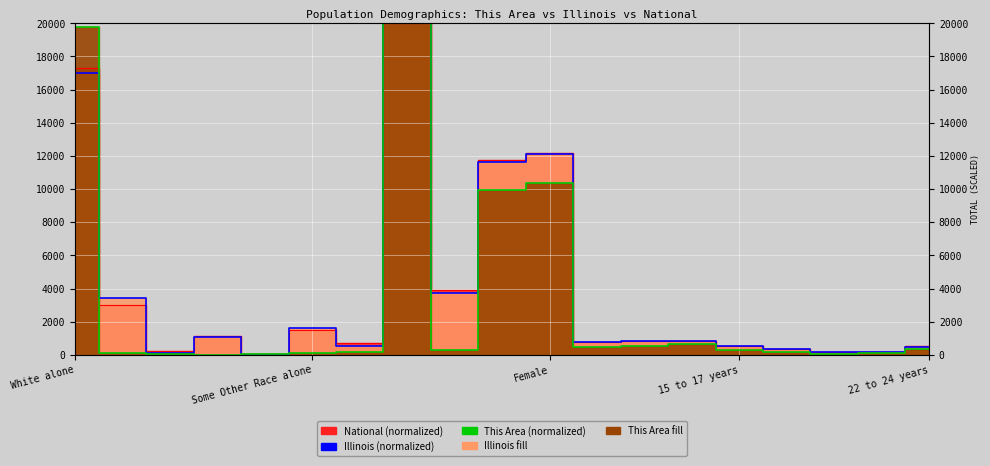

How many data points in This Area are above 301?

10